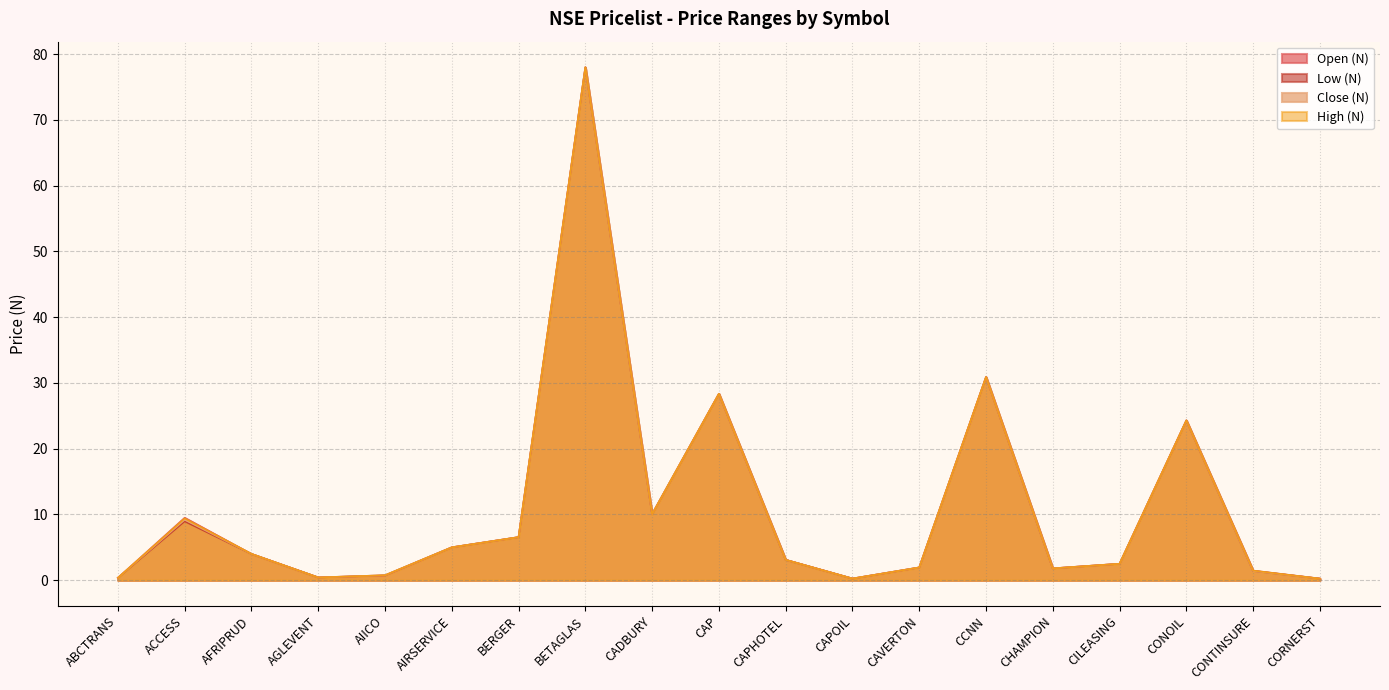

At which label does Close (N) first exceed 3?

ACCESS